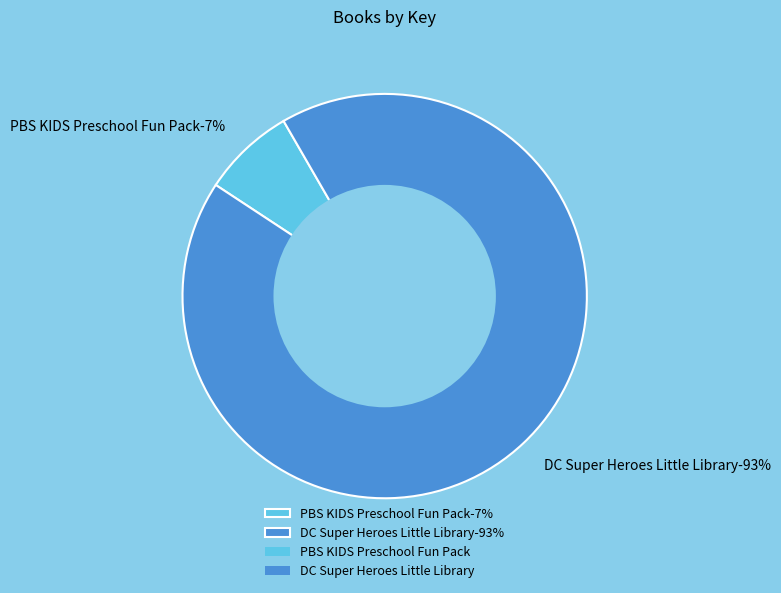

Combined, do PBS KIDS Preschool Fun Pack and DC Super Heroes Little Library account for over 50%?

Yes